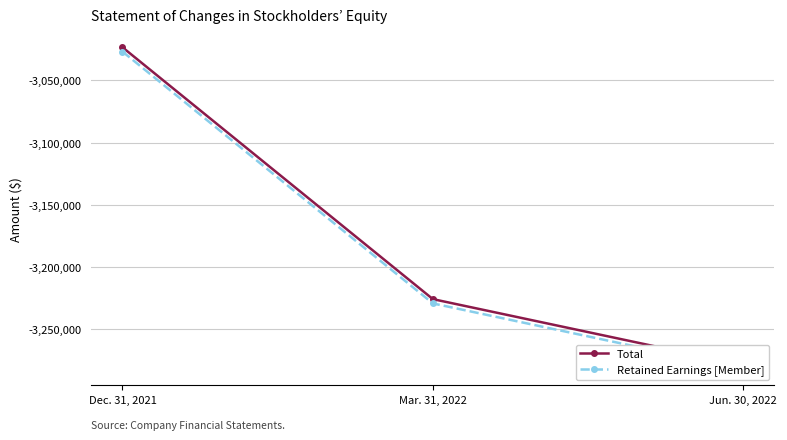

Which series changed the most between Dec. 31, 2021 and Mar. 31, 2022?

Total